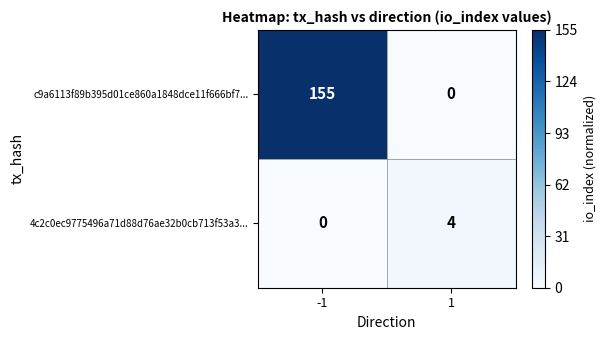

Which series has the largest range (max minus min)?

c9a6113f89b395d01ce860a1848dce11f666bf7...